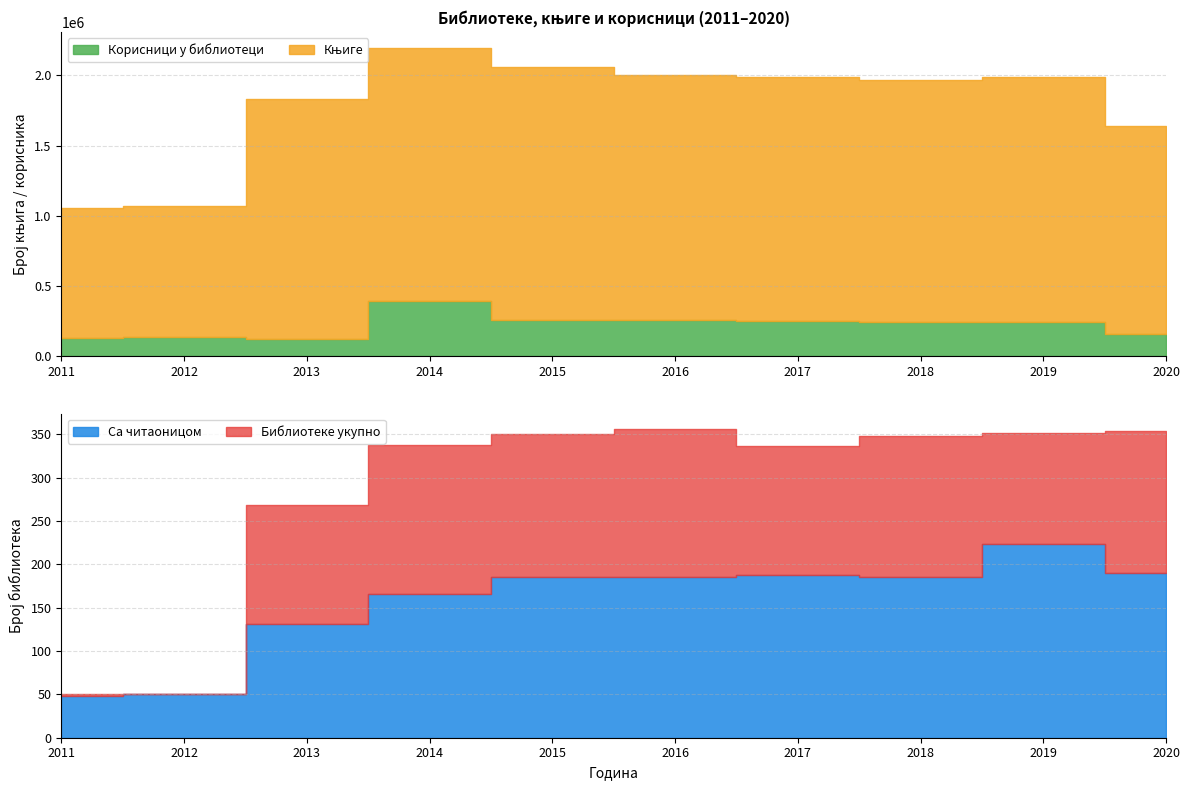

The Корисници у библиотеци series shows 228176 at 2012. True or false?

False